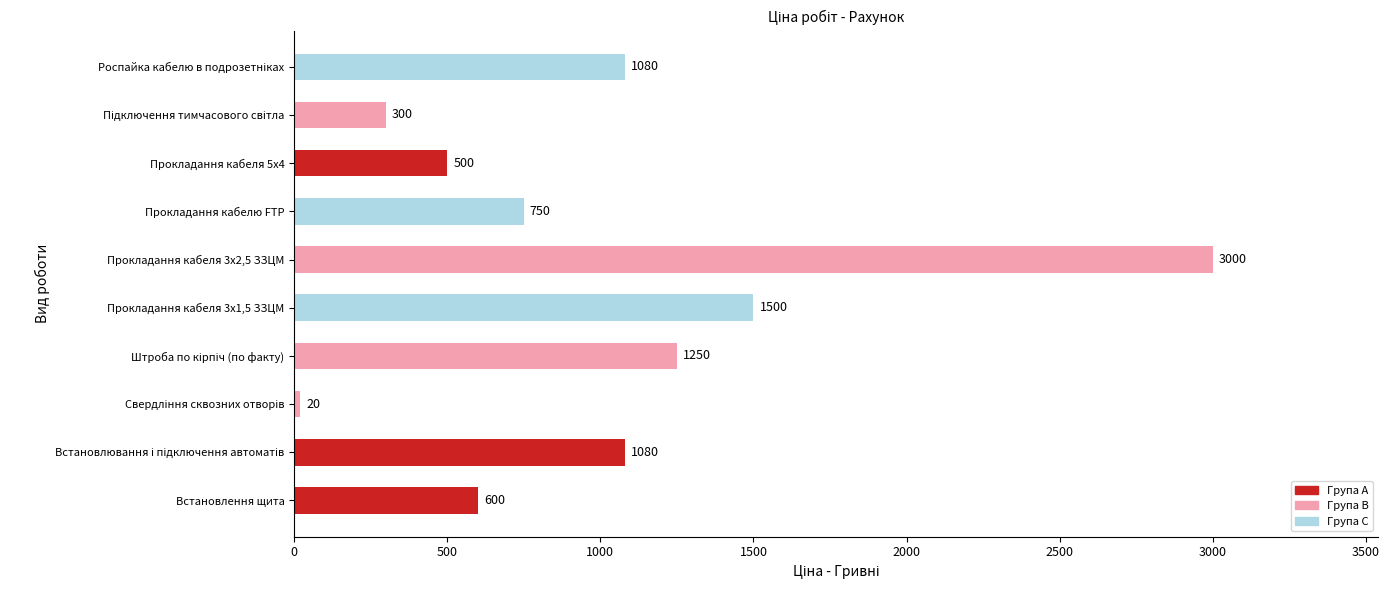

Reading bottom to top, transcribe all the data shown in this chart.

600	1080	20	1250	1500	3000	750	500	300	1080